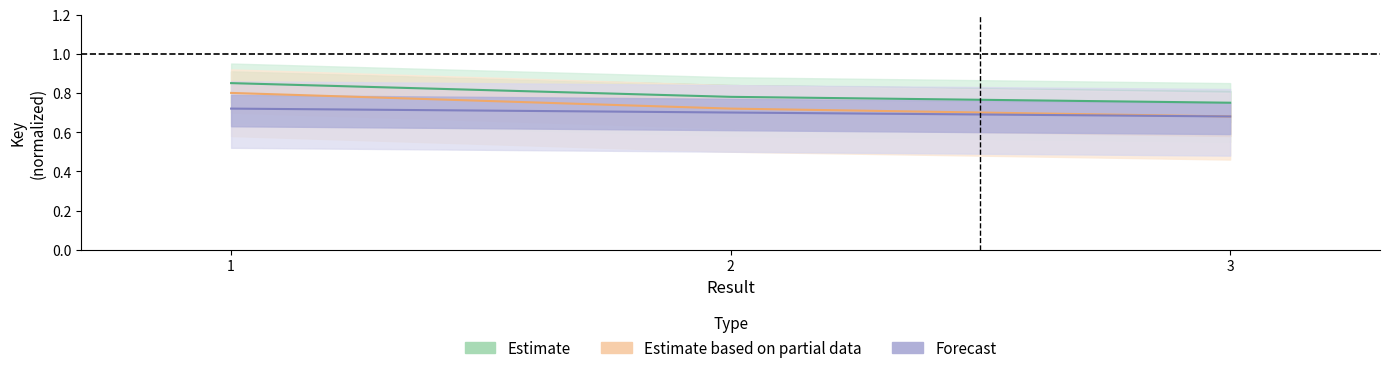

What is the maximum value shown in the chart?

0.8